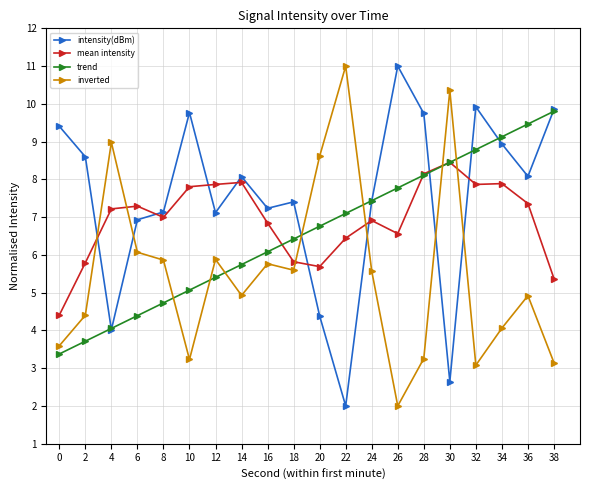

What is the spread (max minus min) of values at 38?

6.7